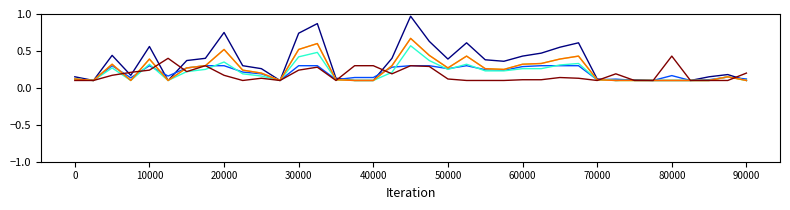

Is this an area chart (filled region under the line)?

No